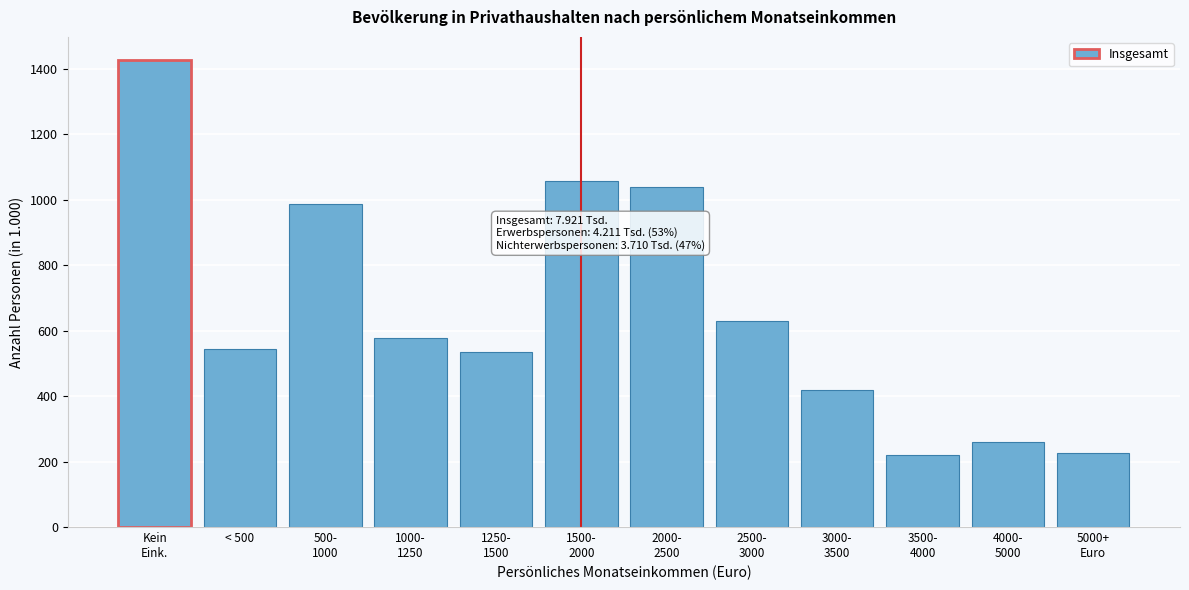

Reading left to right, extract all data points from this chart.

1426	545	988	577	536	1057	1040	629	419	219	261	225